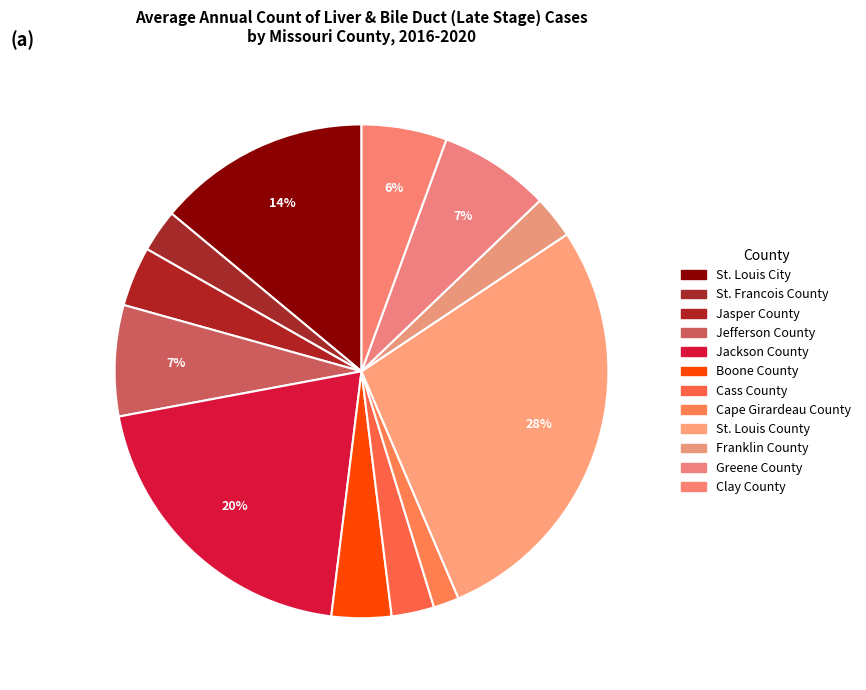

Count the number of slices in the pie.

12